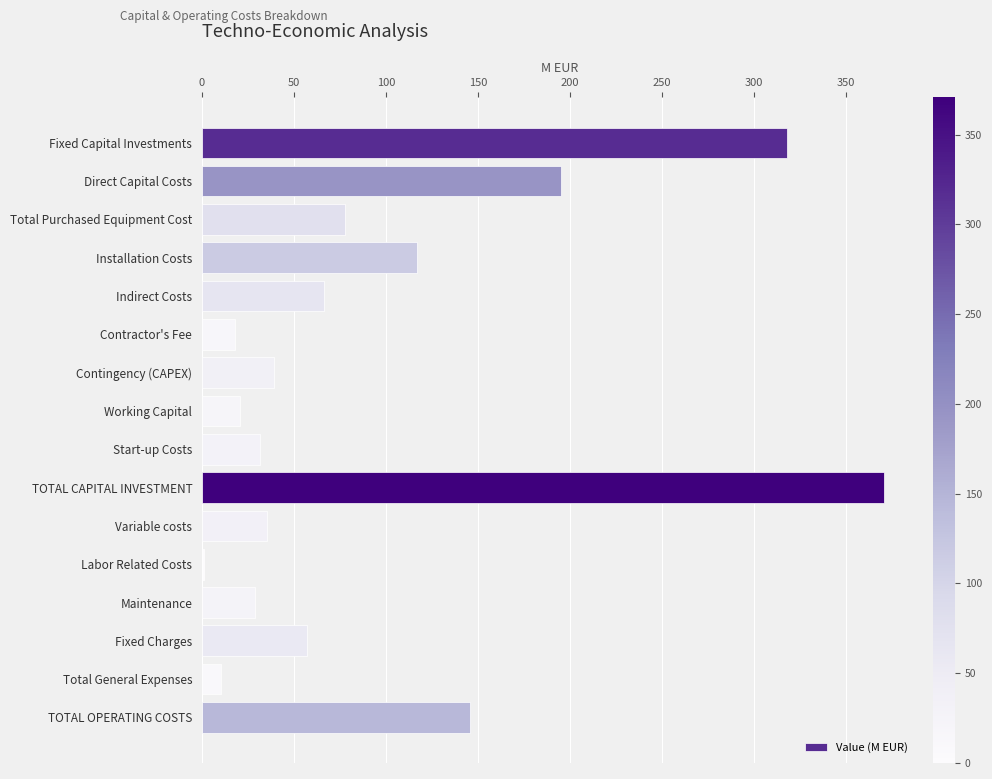

The chart shows a value of 370.8 at TOTAL CAPITAL INVESTMENT. True or false?

True